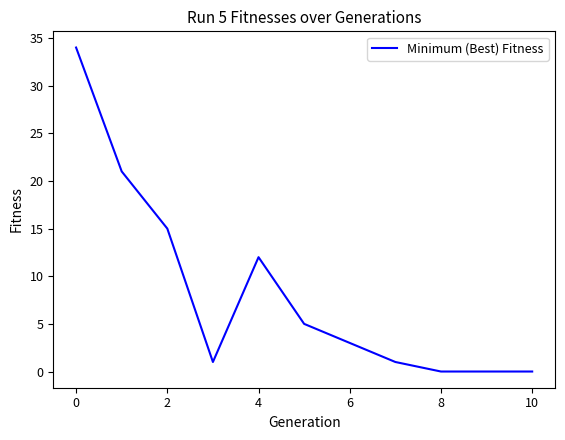

What is the difference between the maximum and minimum values?

34